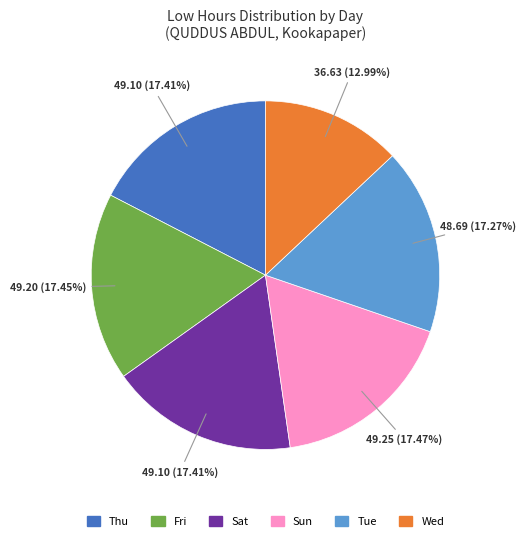

Is there a majority slice in this chart?

No